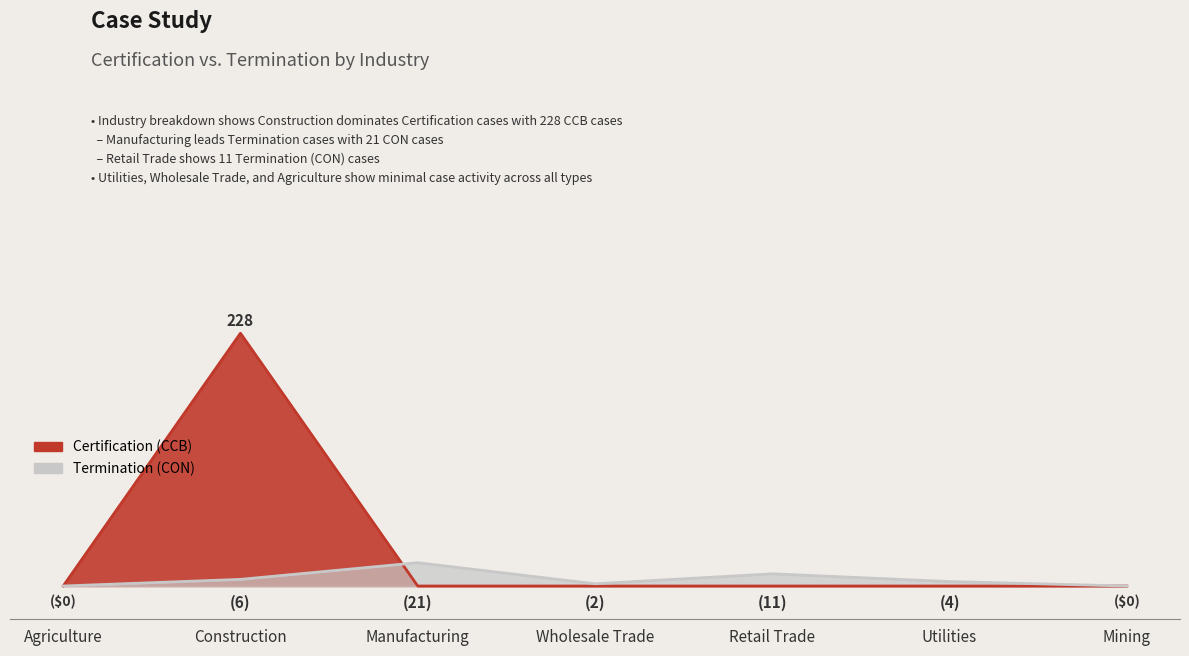

Reading right to left, transcribe all the data shown in this chart.

Certification (CCB): 0	0	0	0	0	228	0
Termination (CON): 0	4	11	2	21	6	0